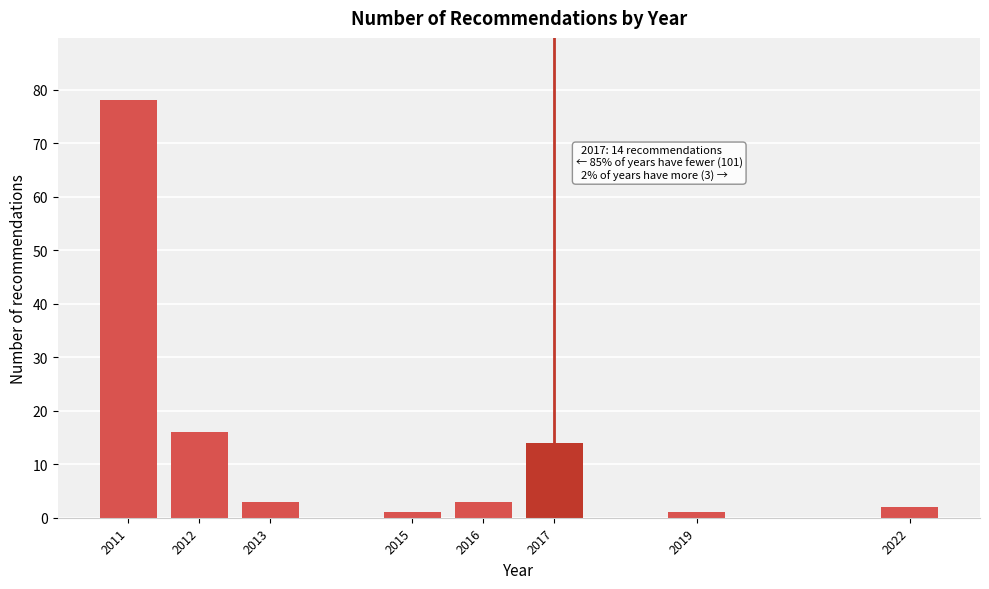

Reading left to right, what are all the values shown in this chart?

78	16	3	1	3	14	1	2